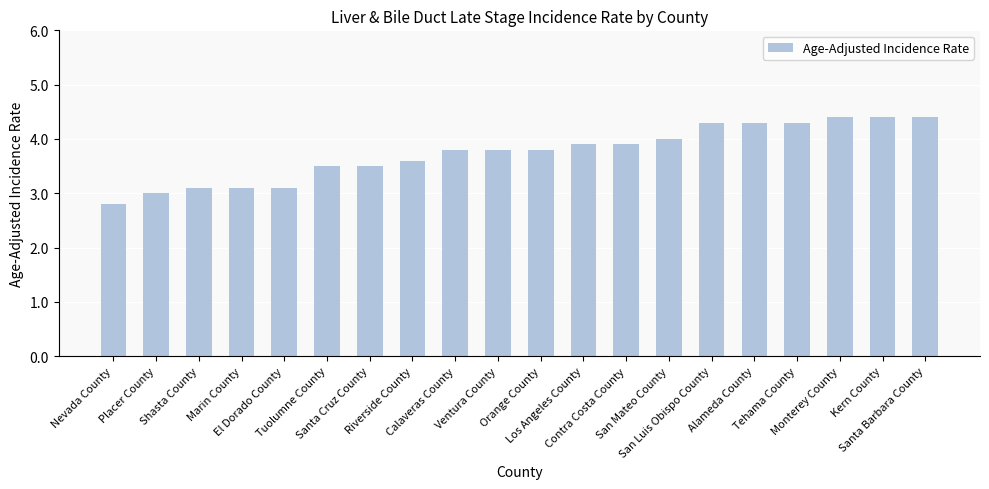

What is the ratio of the value at Contra Costa County to the value at Santa Cruz County?

1.1